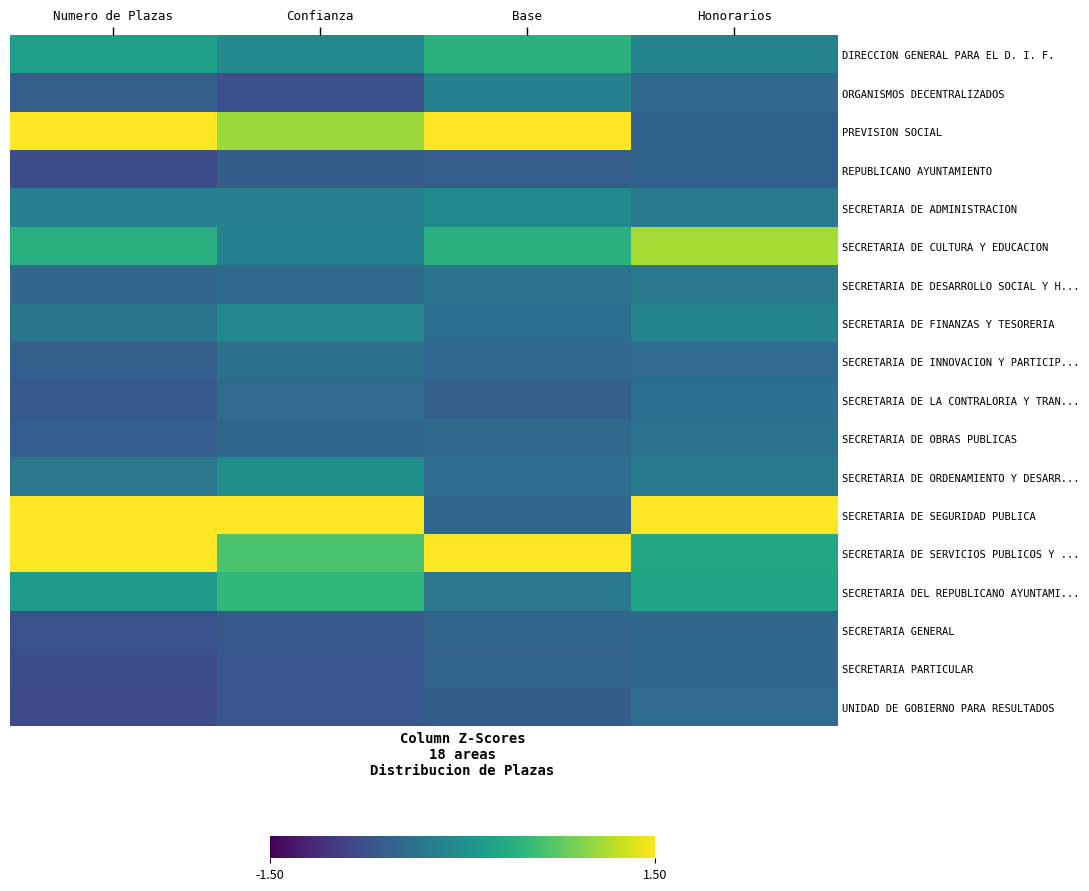

Which series has the widest spread of values?

SECRETARIA DE SEGURIDAD PUBLICA